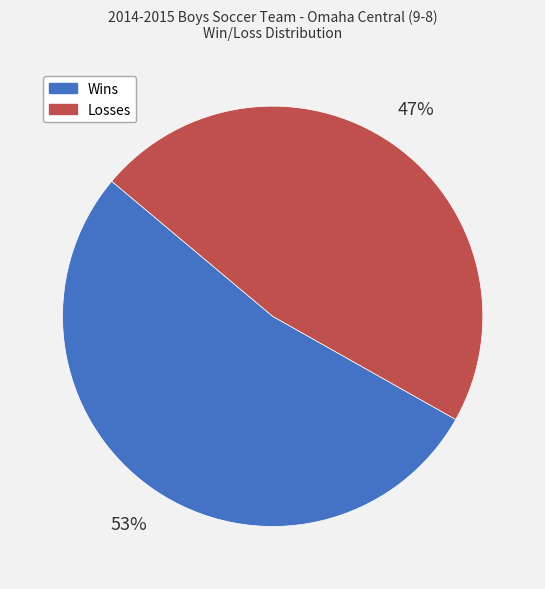

Is there any slice that represents more than half of the pie?

Yes